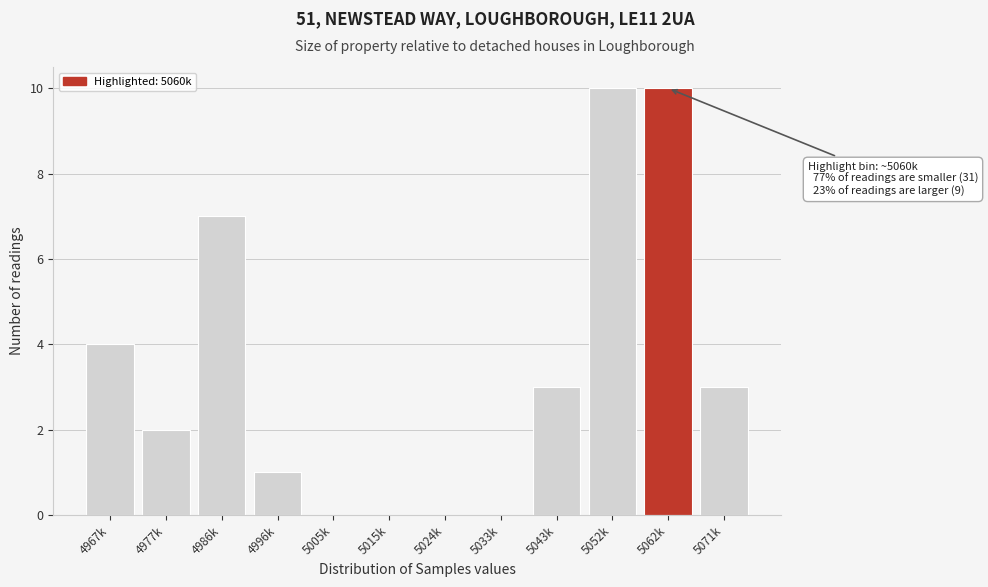

Reading left to right, extract all data points from this chart.

4967k=4	4977k=2	4986k=7	4996k=1	5005k=0	5015k=0	5024k=0	5033k=0	5043k=3	5052k=10	5062k=10	5071k=3